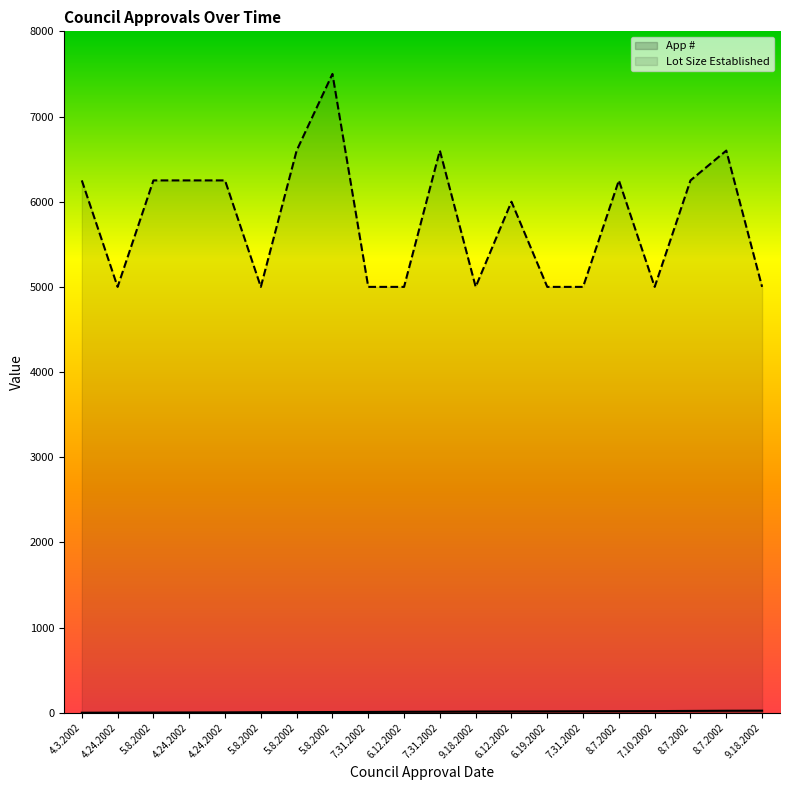

Read the Lot Size Established value at 5.8.2002.

6600